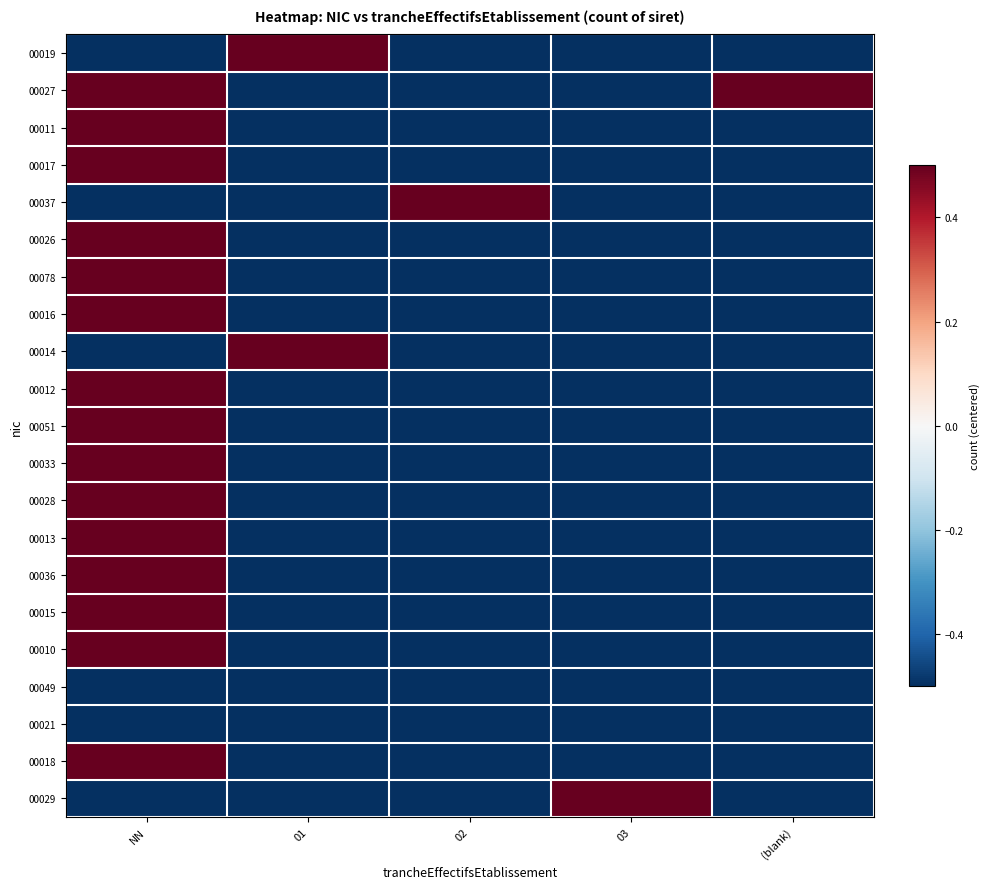

At which category is the sum across all series the highest?

NN